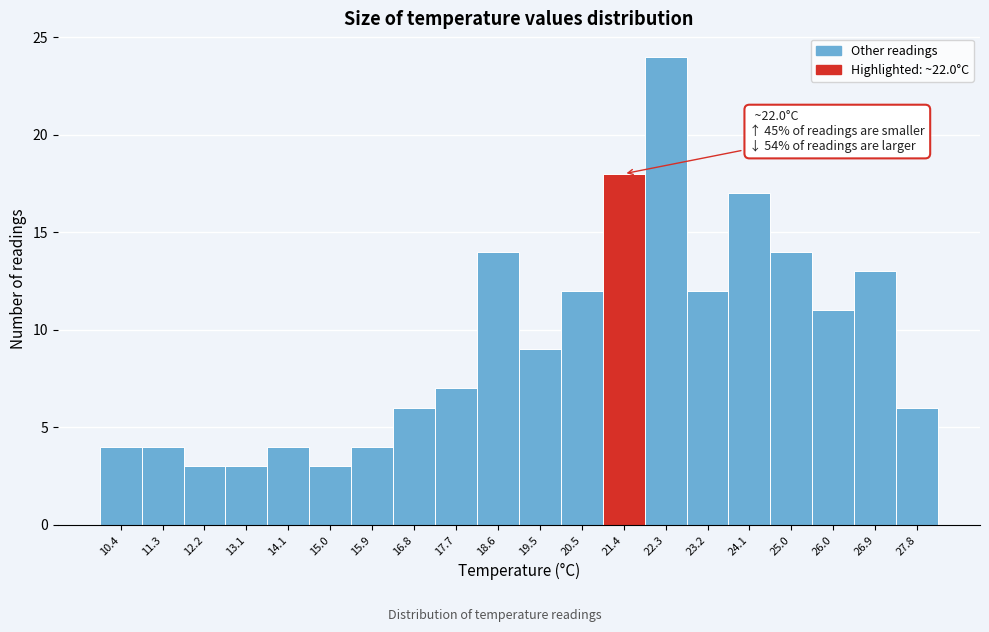

Reading right to left, extract all data points from this chart.

6	13	11	14	17	12	24	18	12	9	14	7	6	4	3	4	3	3	4	4